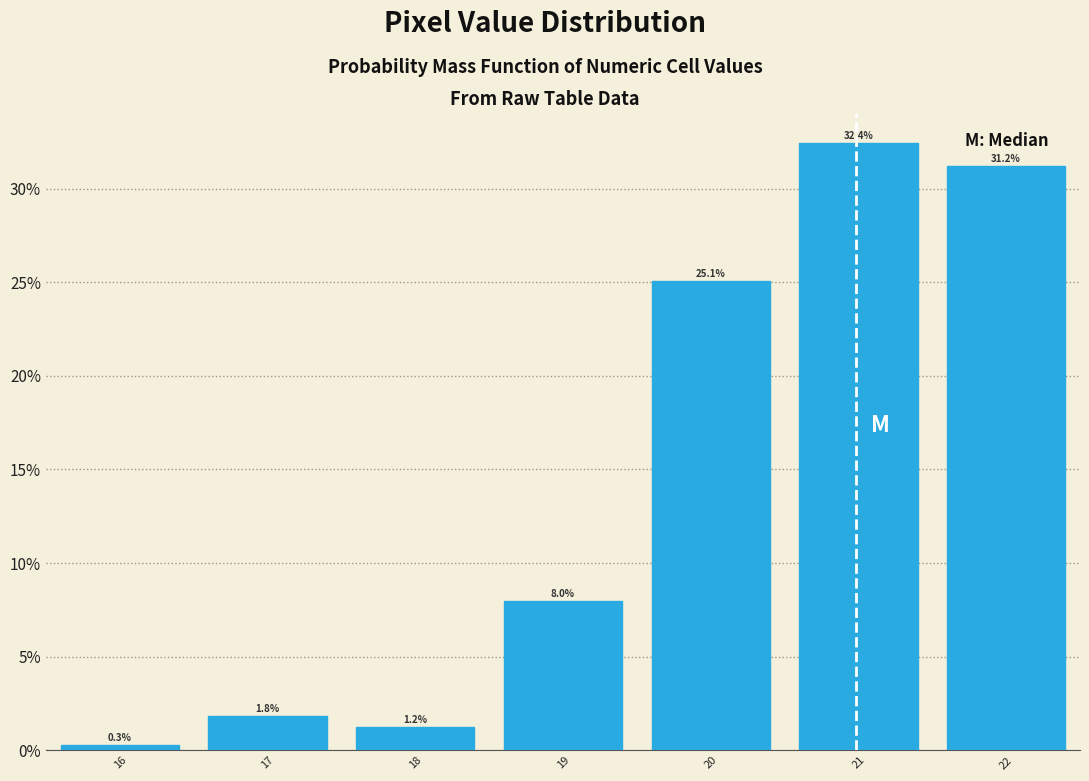

Over which range of the x-axis is the bar tallest?

20.5 to 21.5